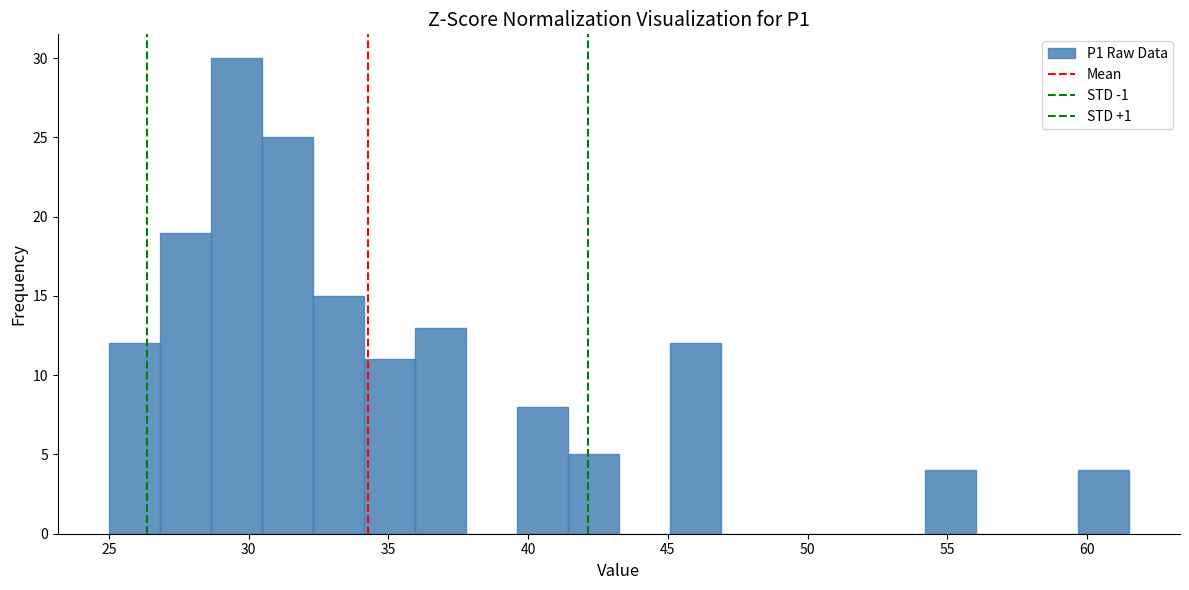

Around what value on the x-axis is the tallest bar? Give the approximate position of its centre, as read against the axis.

29.5